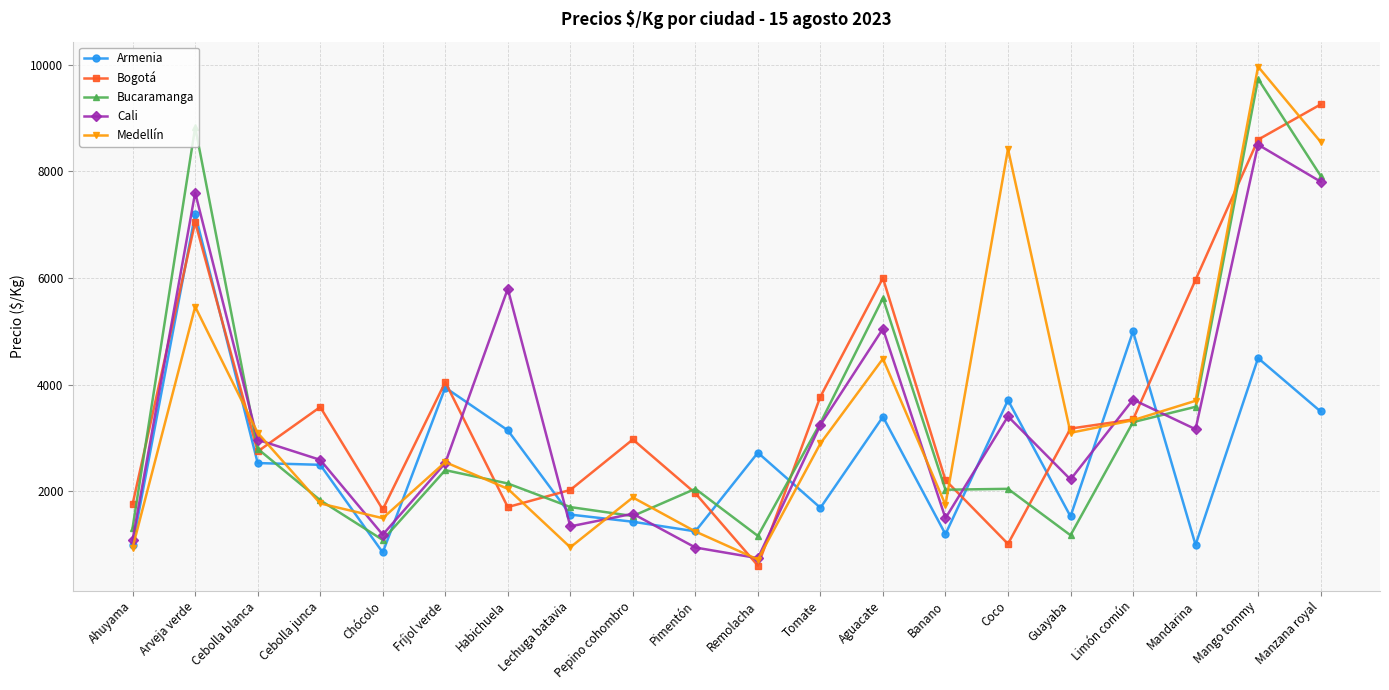

What is the total value across all series at Mango tommy?

41290